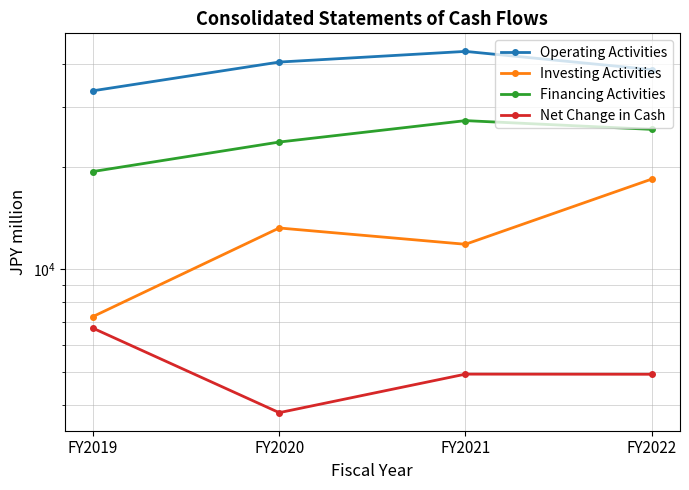

Where does the Operating Activities series first go above 40544?

FY2020